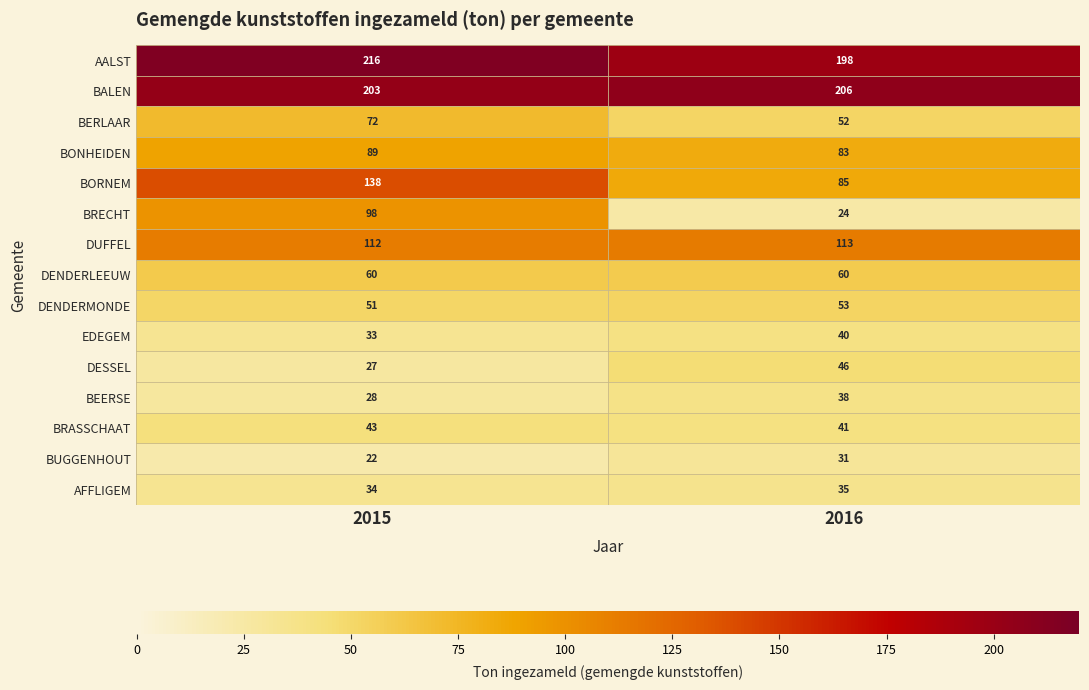

What is the minimum value shown in the chart?

22